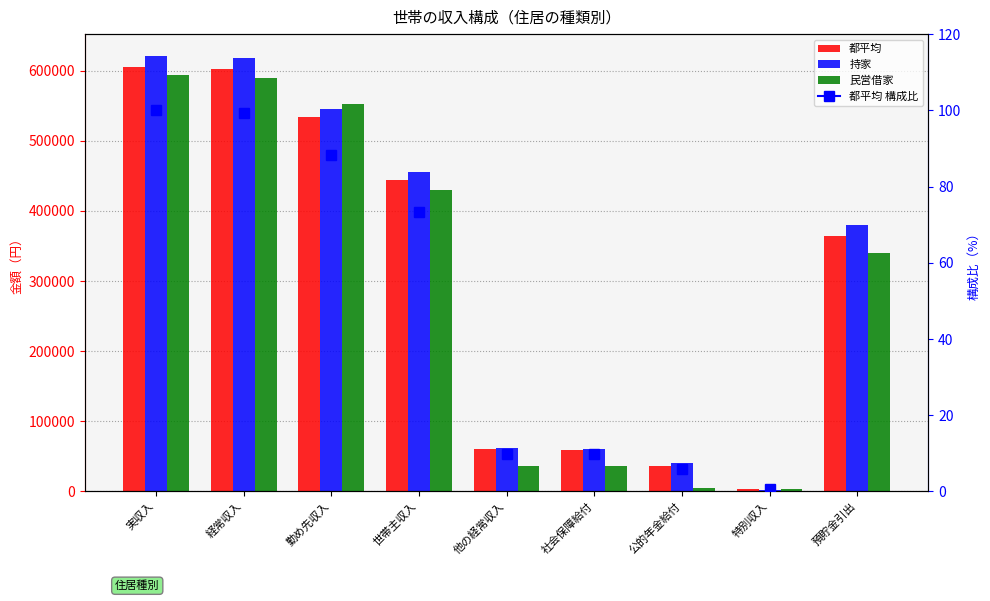

The value of 都平均 at 他の経常収入 is 34190. True or false?

False